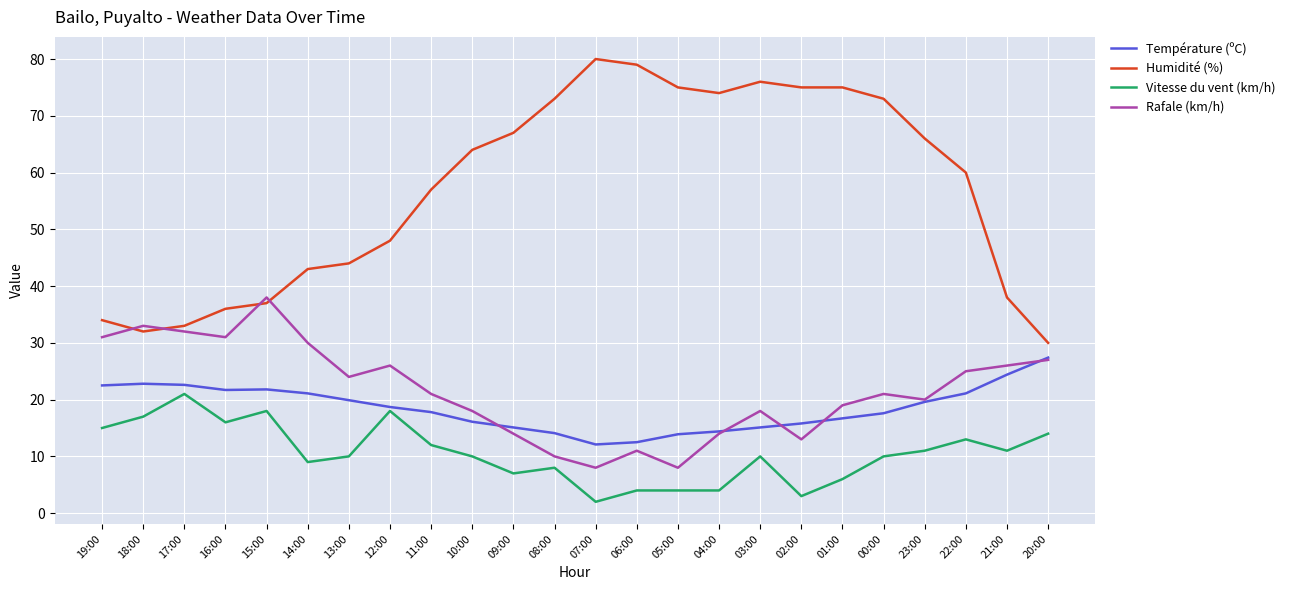

Which category has the highest value across all series?

07:00